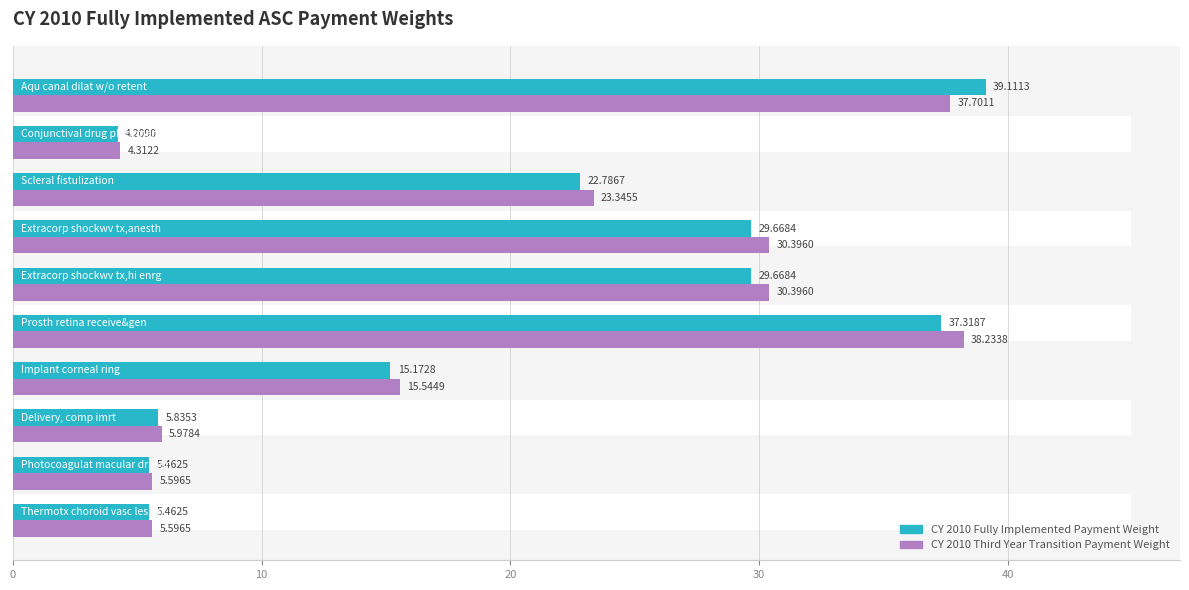

Reading left to right, transcribe all the data shown in this chart.

CY 2010 Fully Implemented Payment Weight: 5.5	5.5	5.8	15.2	37.3	29.7	29.7	22.8	4.2	39.1
CY 2010 Third Year Transition Payment Weight: 5.6	5.6	6.0	15.5	38.2	30.4	30.4	23.3	4.3	37.7